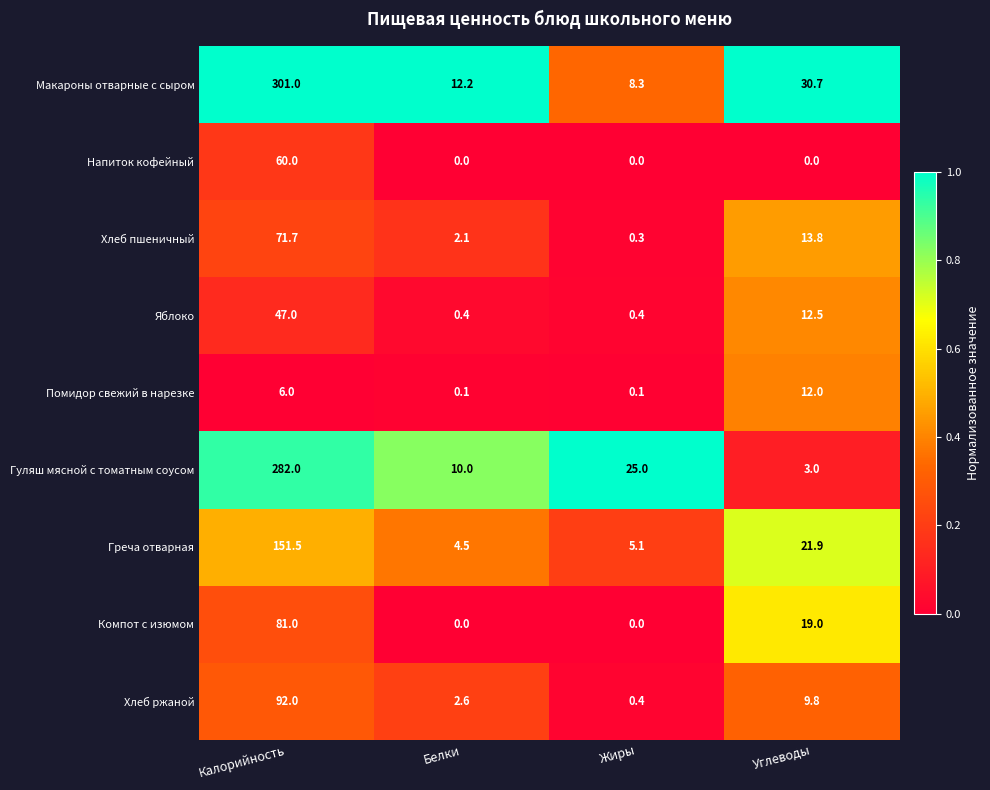

True or false: Гуляш мясной с томатным соусом has a value of 10.8 at Жиры.

False